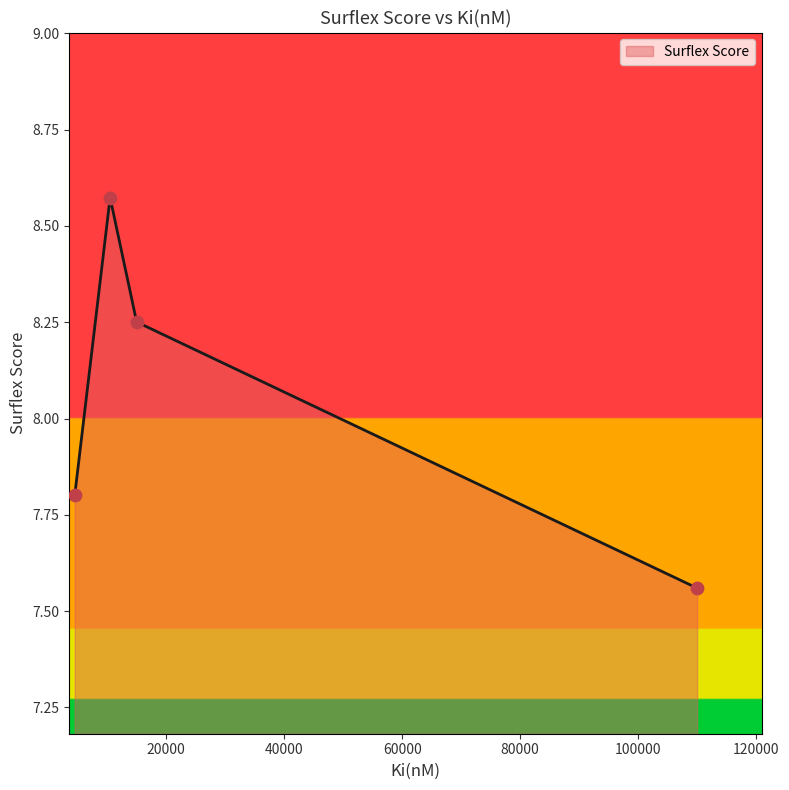

What is the difference between the maximum and second lowest values?

0.8